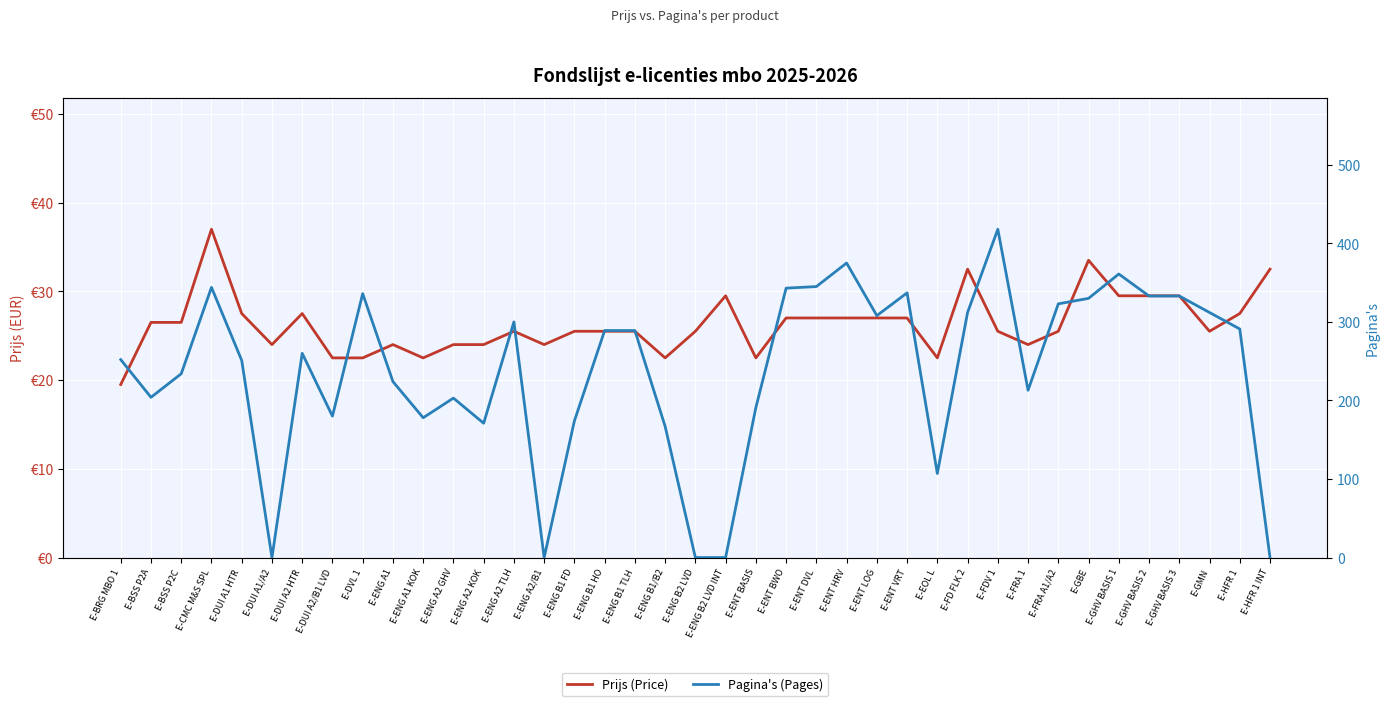

How many data points in Prijs (Price) are less than 25?

13